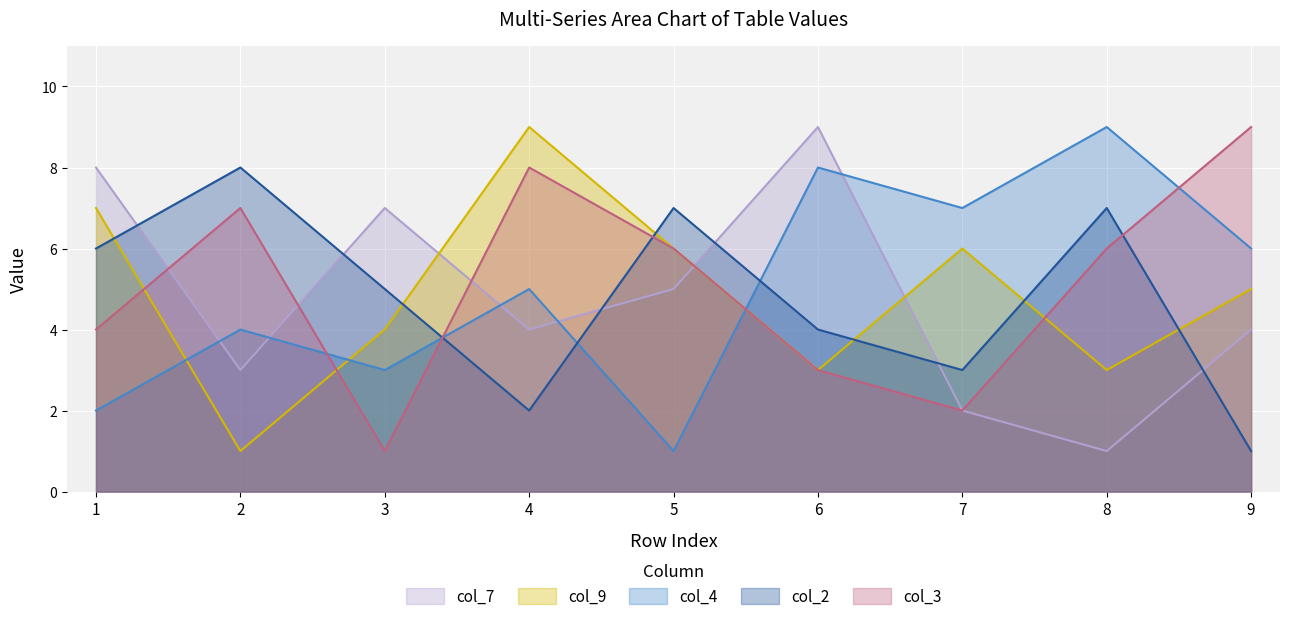

What is the difference between the highest and lowest values at 6?

6